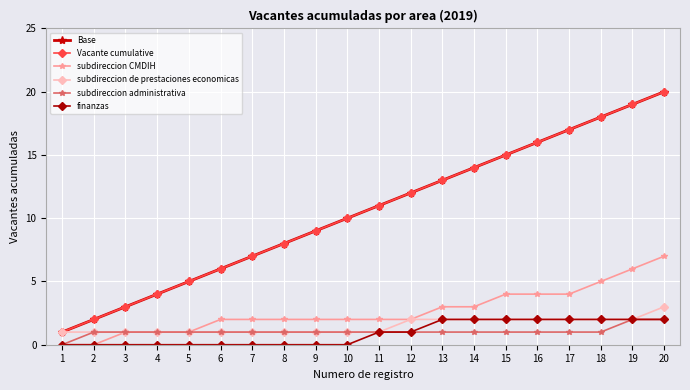

What is the sum of all Vacante cumulative values?

210